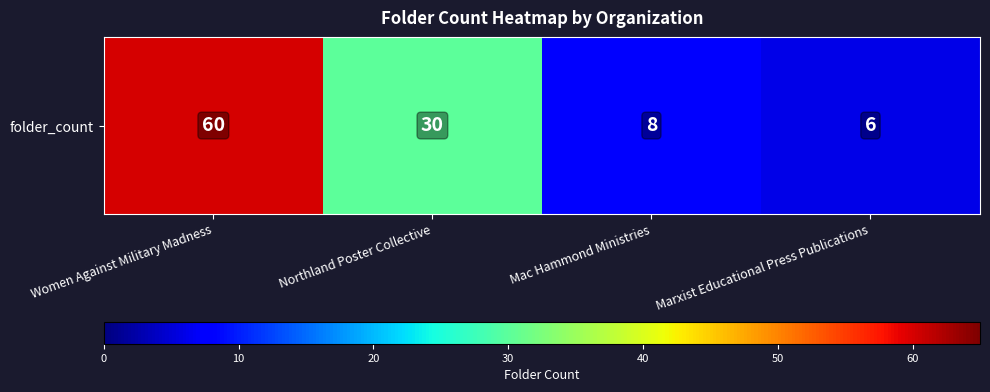

Rank the categories by value from lowest to highest.

Marxist Educational Press Publications, Mac Hammond Ministries, Northland Poster Collective, Women Against Military Madness